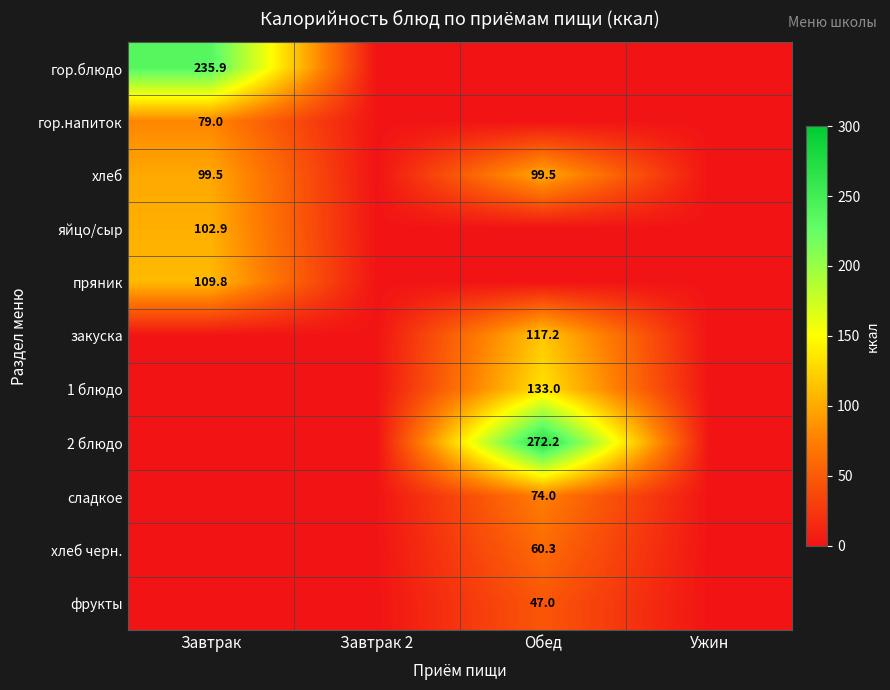

Is it true that яйцо/сыр equals 28.6 at Завтрак?

False